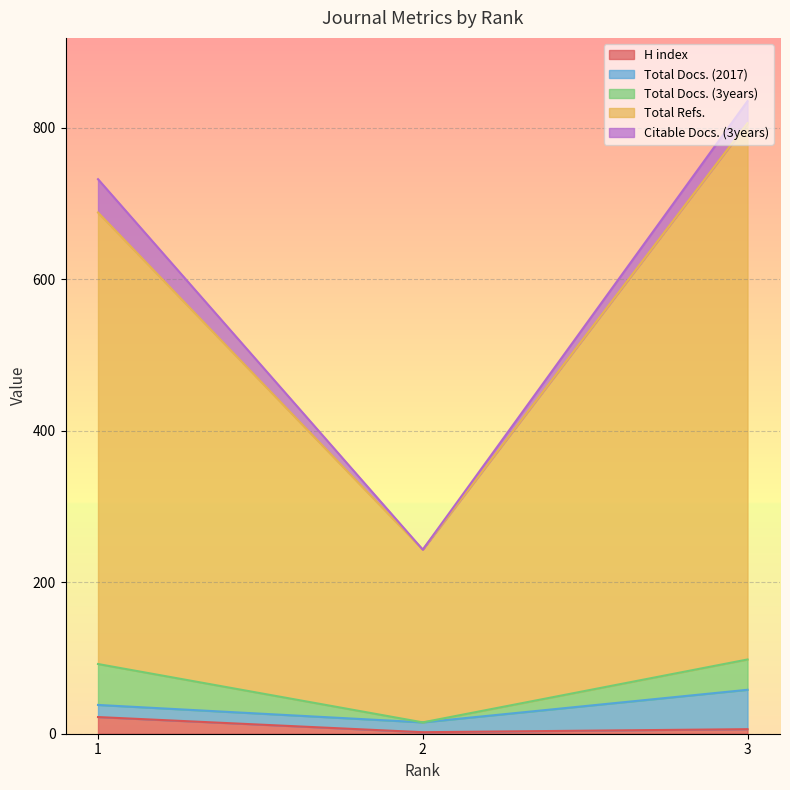

What is the greatest value displayed?

708